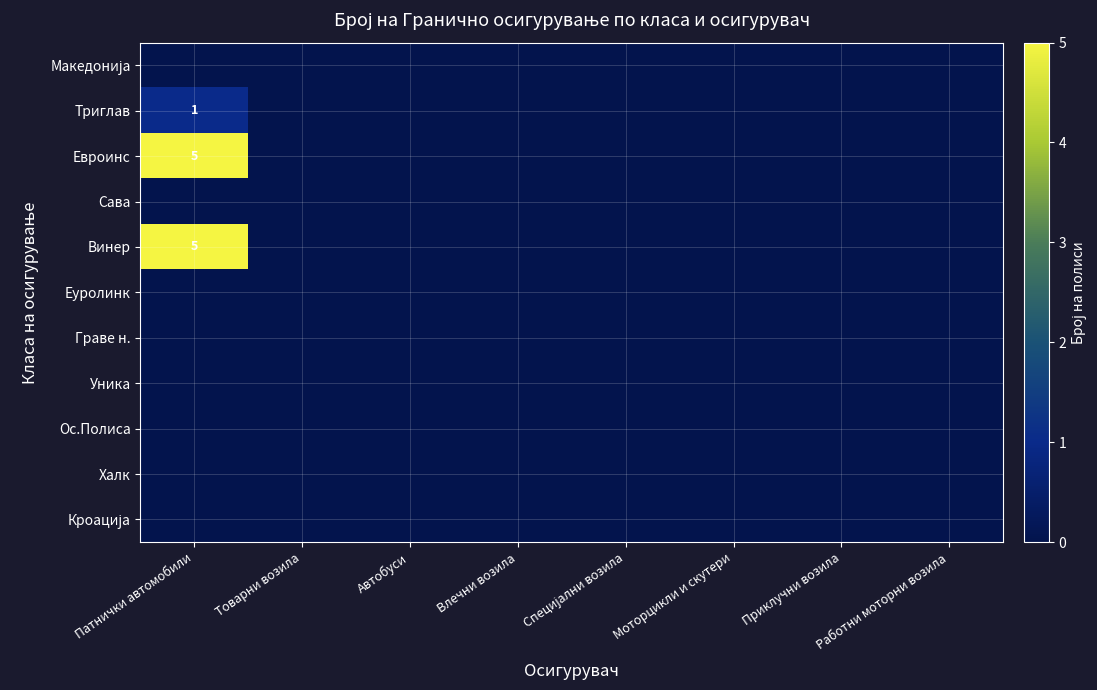

Is it true that Граве н. equals 0 at Влечни возила?

True